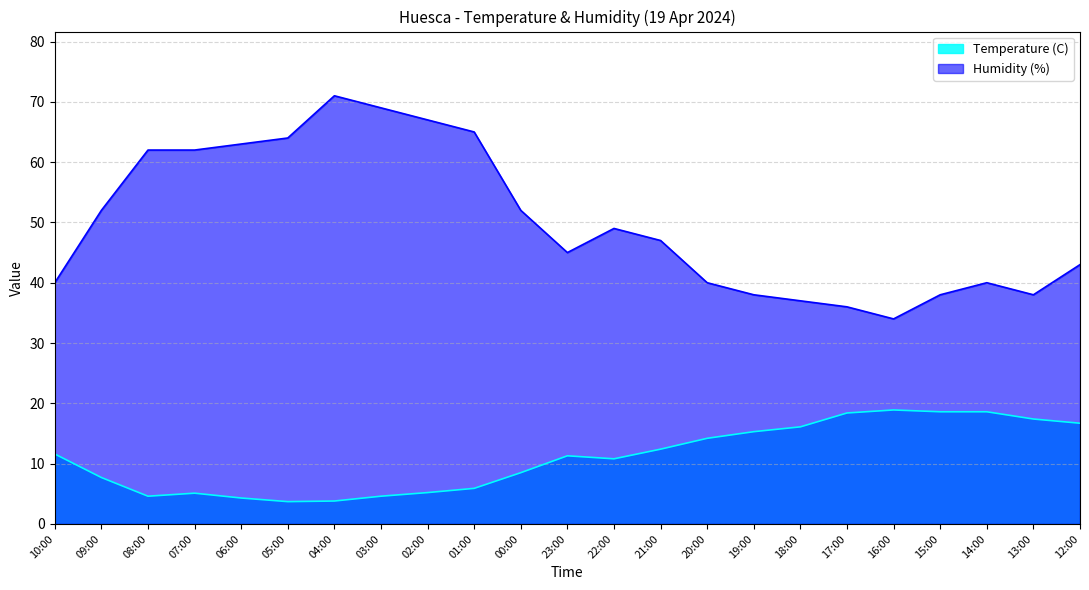

Which series has the widest spread of values?

Humidity (%)